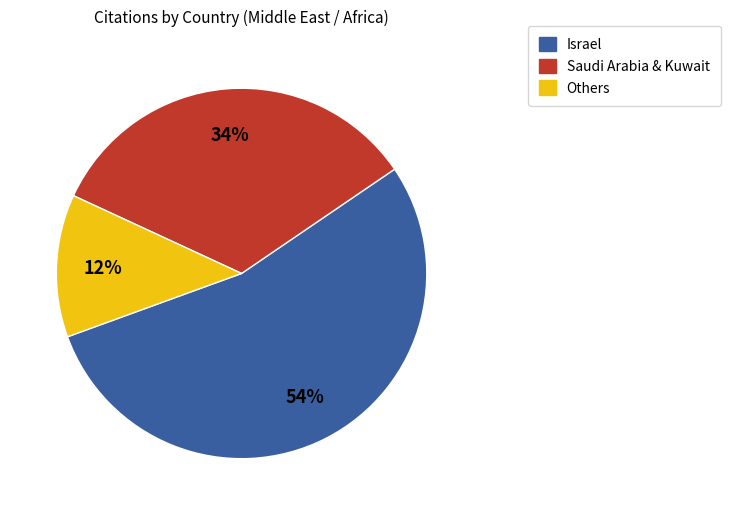

Is it true that Others is 12% of the pie?

True